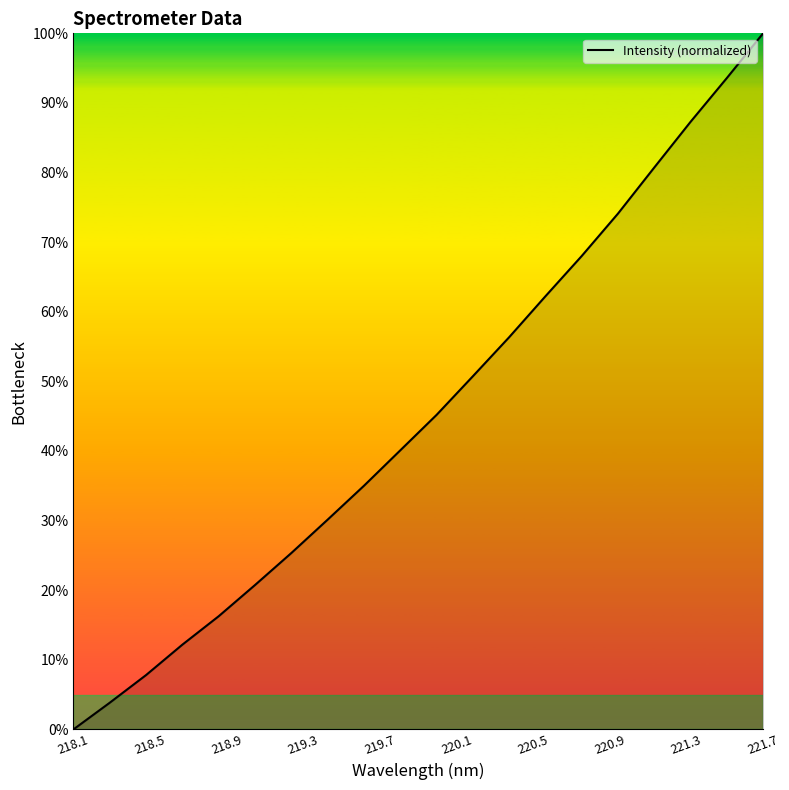

What is the greatest value displayed?

100.0